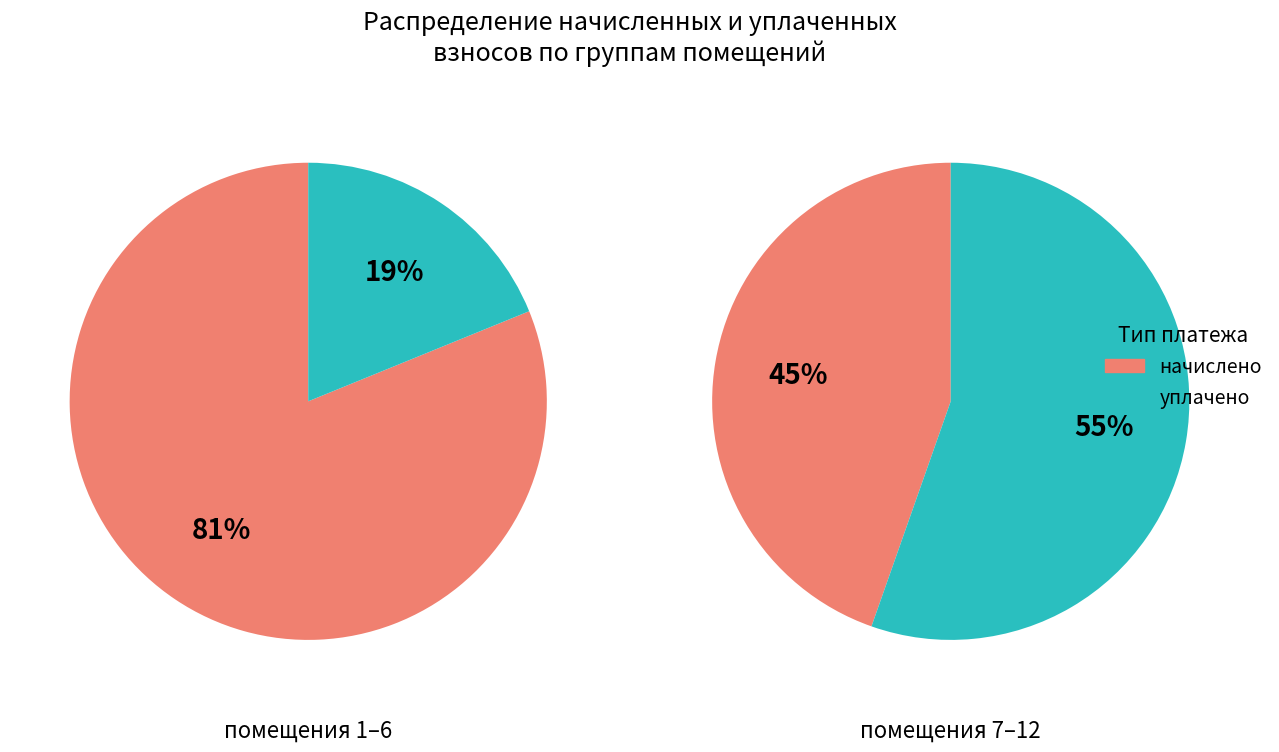

Is 5 the majority of the pie?

No